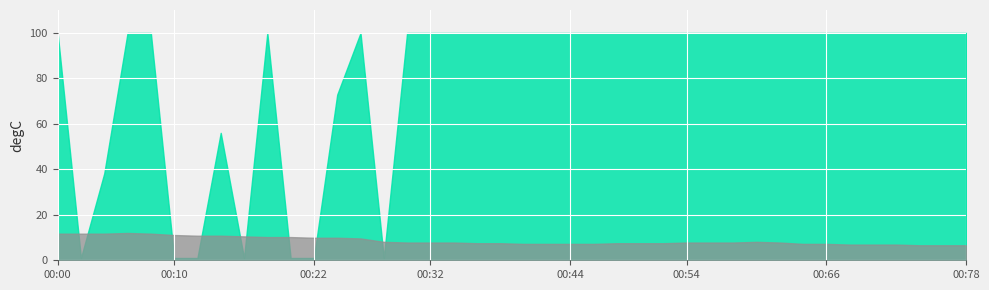

What is the total value across all series at 00:44?

107.1